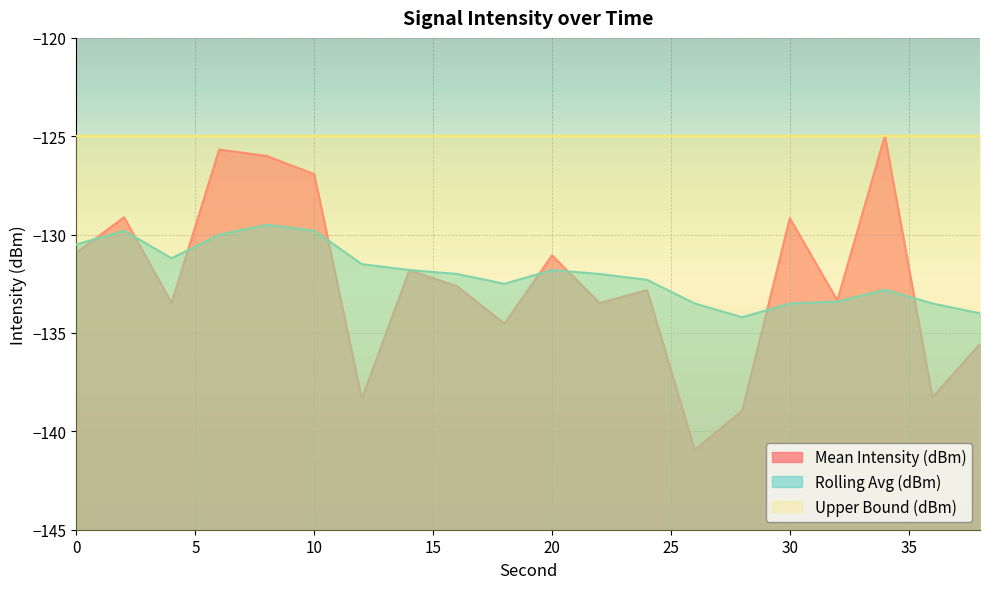

How many lines are shown in the chart?

3